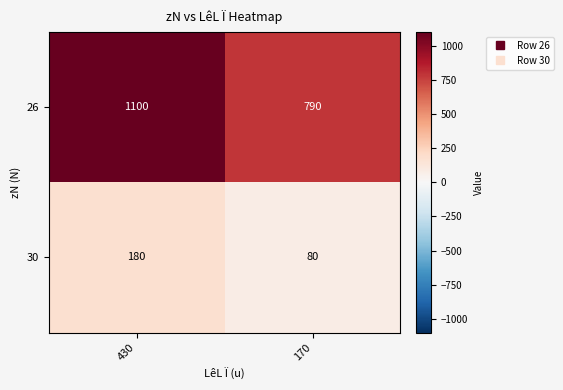

Which series has the widest spread of values?

26